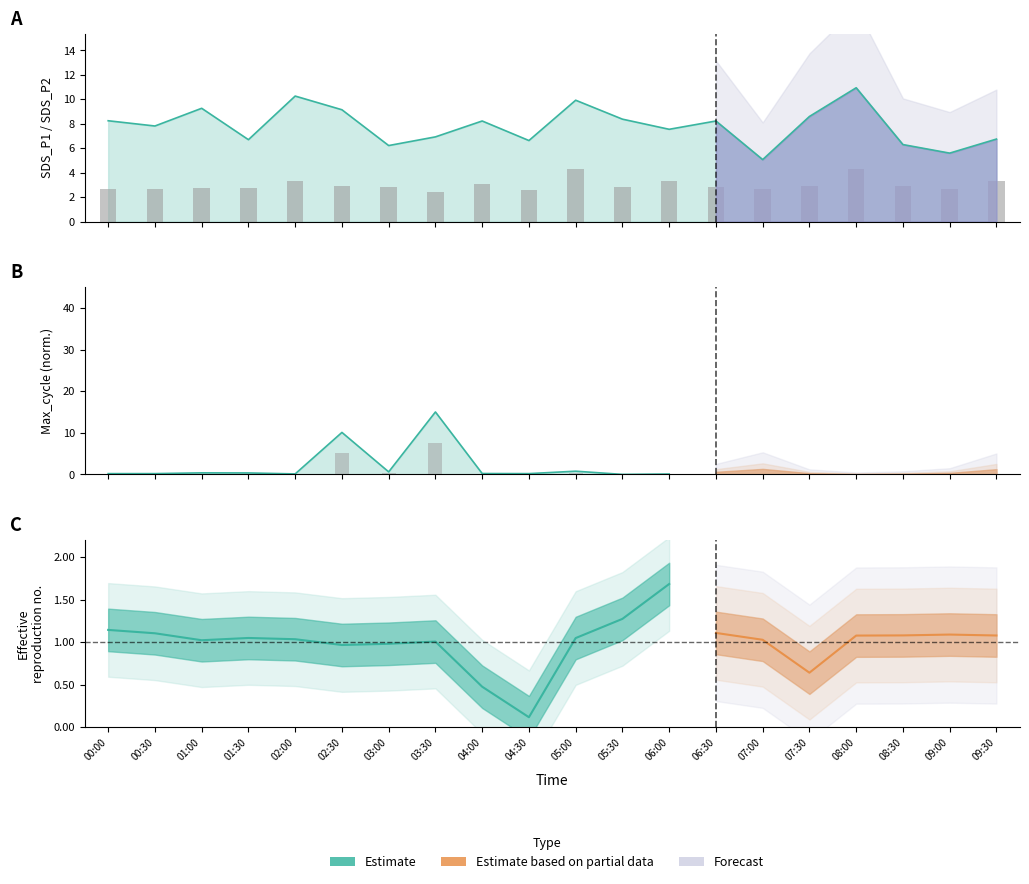

Where is the data nearest to the value 3?

04:00